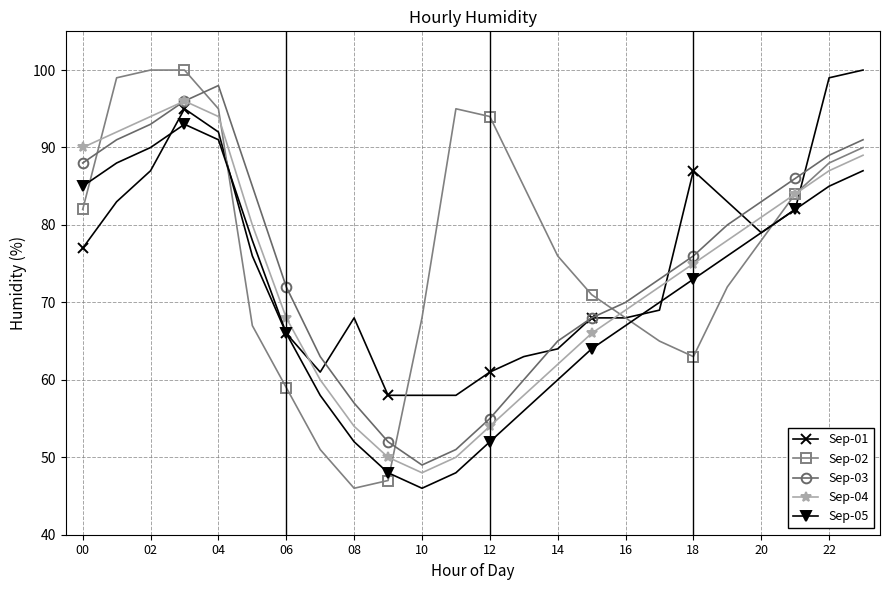

What is the maximum value shown in the chart?

100